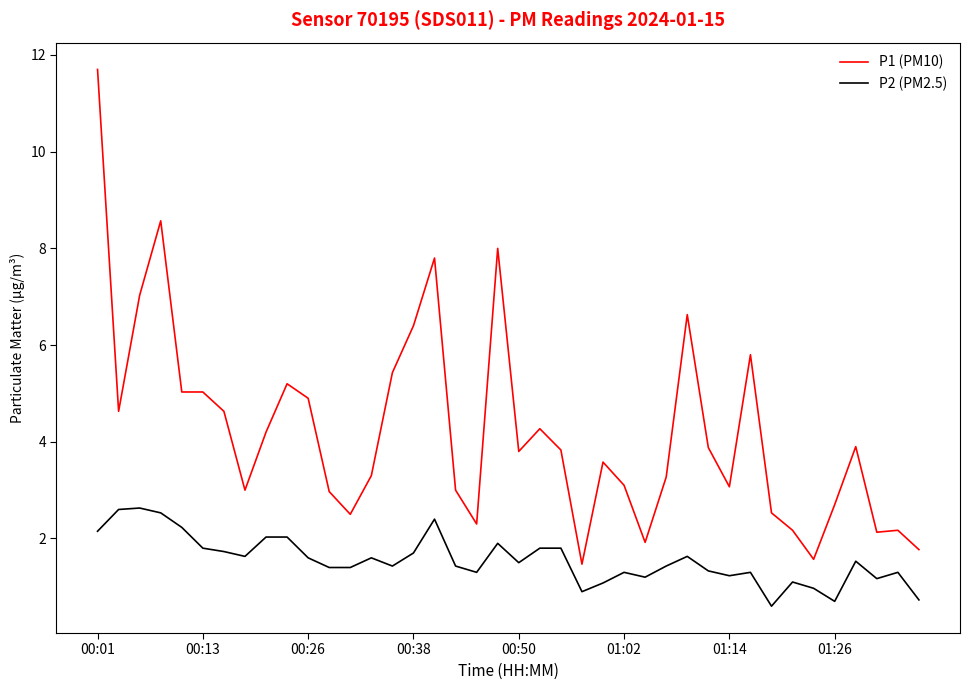

Which series has the widest spread of values?

P1 (PM10)